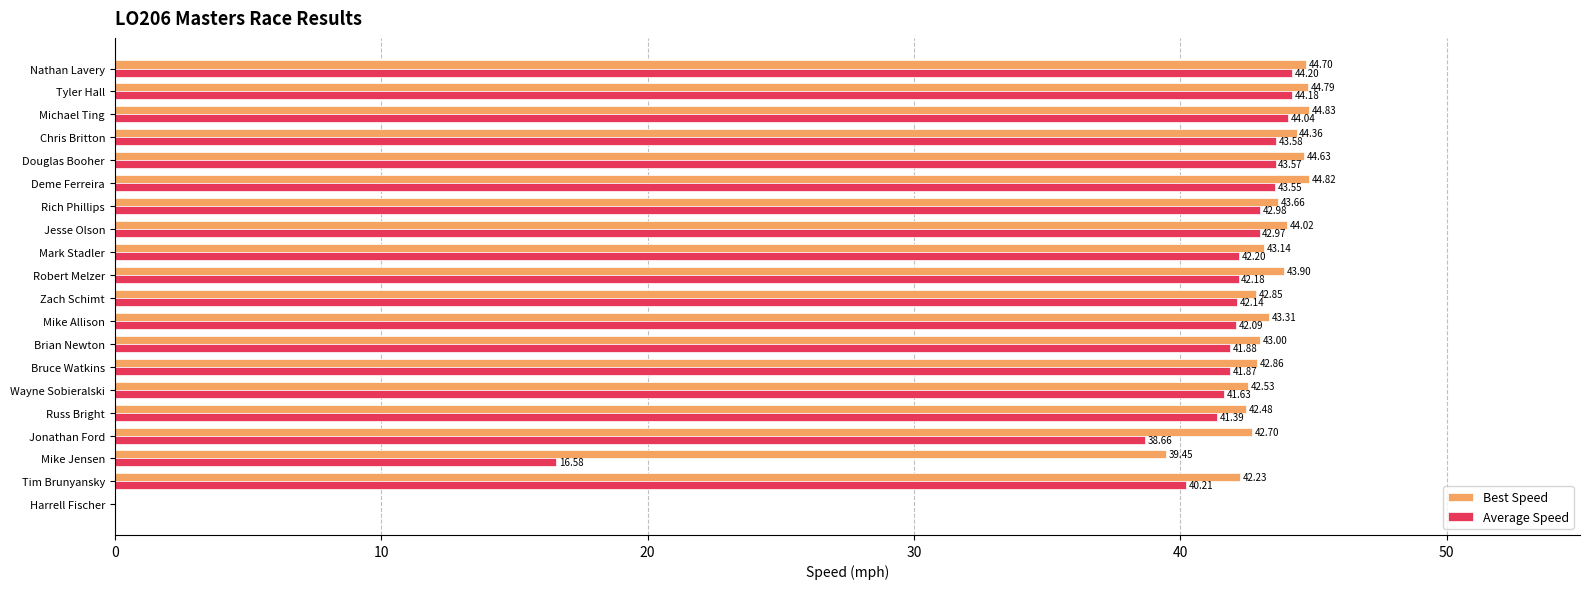

Where is Best Speed nearest to the value 22?

Mike Jensen